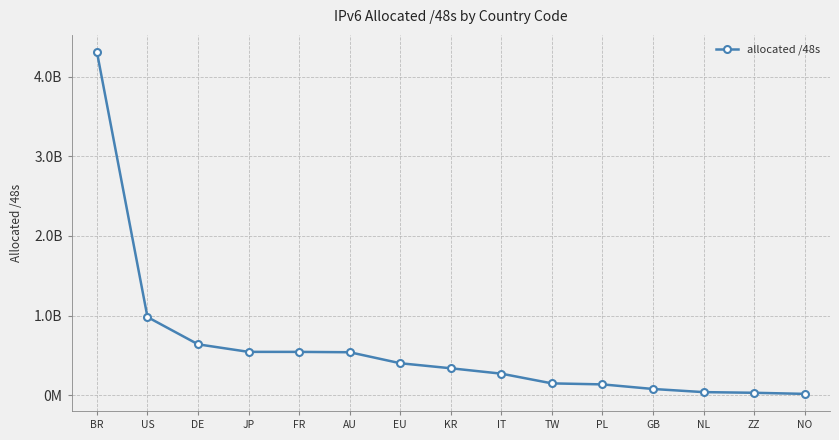

What is the sum of all values?

9051606295